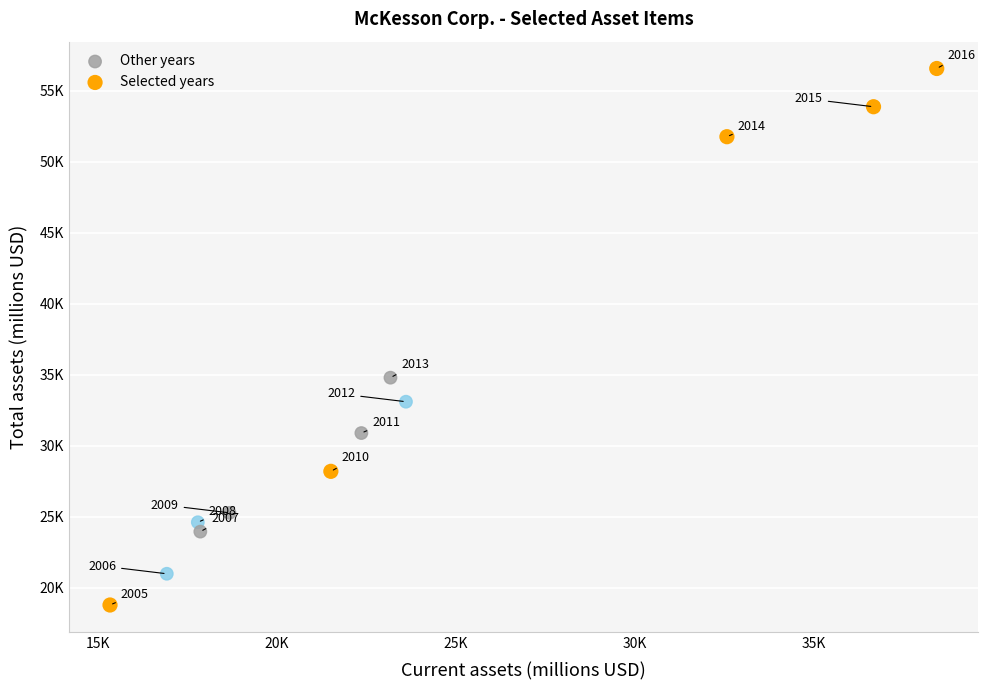

Which series contains the lowest Y value?

Selected years